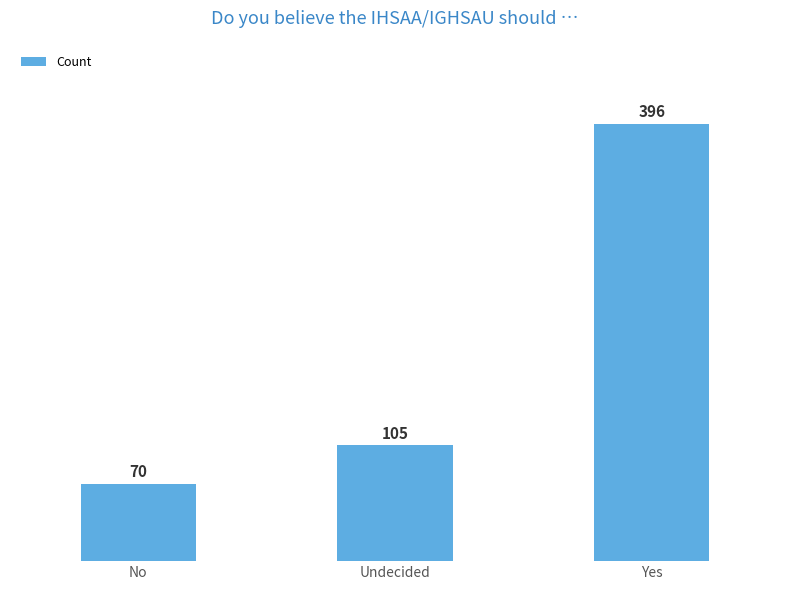

Which has a higher value, Undecided or Yes?

Yes